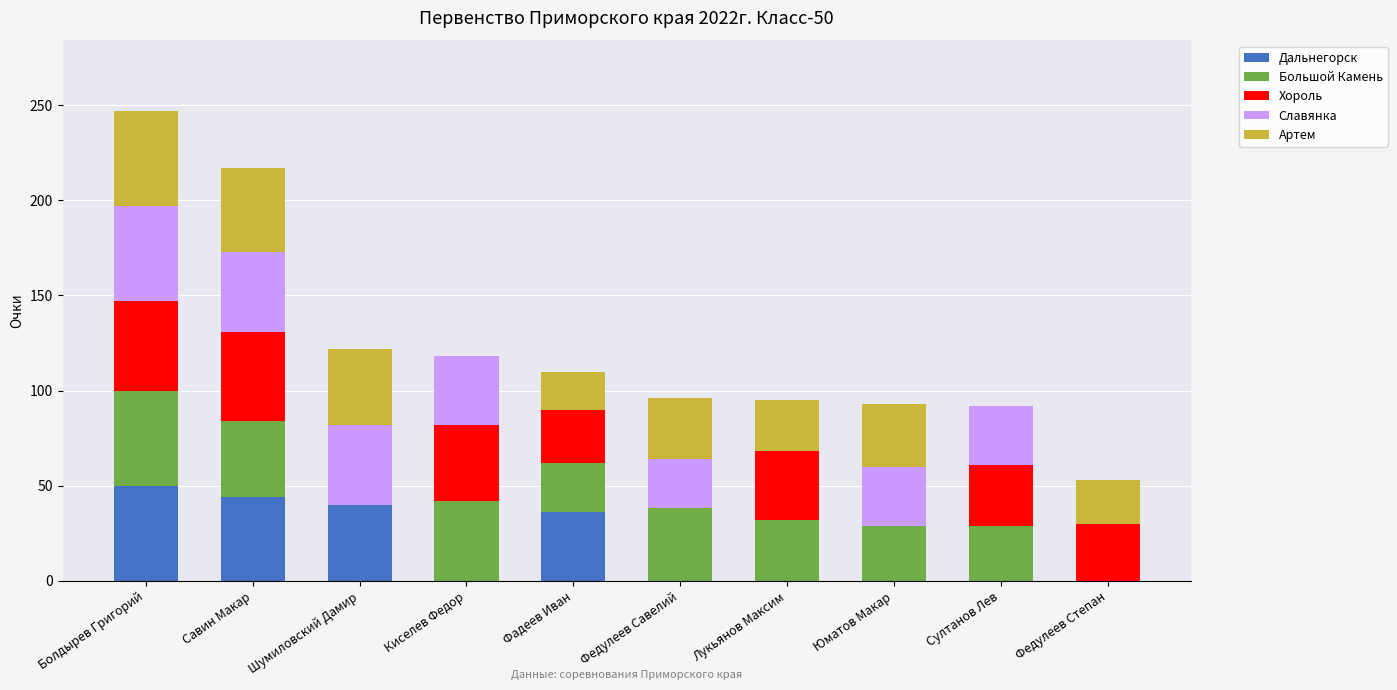

What is the sum of all Дальнегорск values?

170